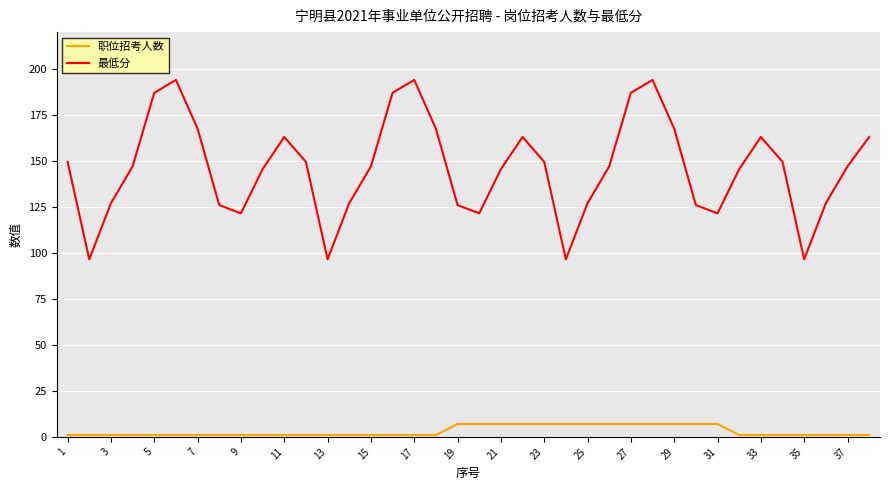

Rank the series by their average value, from highest to lowest.

最低分, 职位招考人数